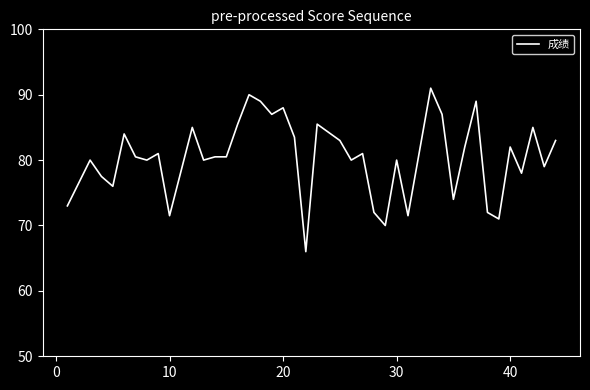

What is the smallest value displayed?

66.0